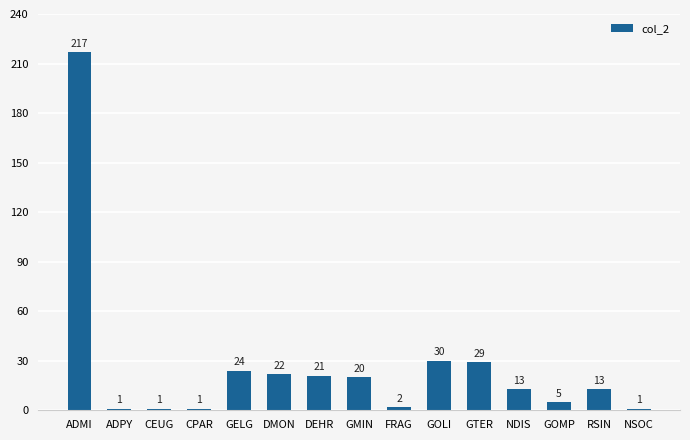

How many data points are less than 13?

6